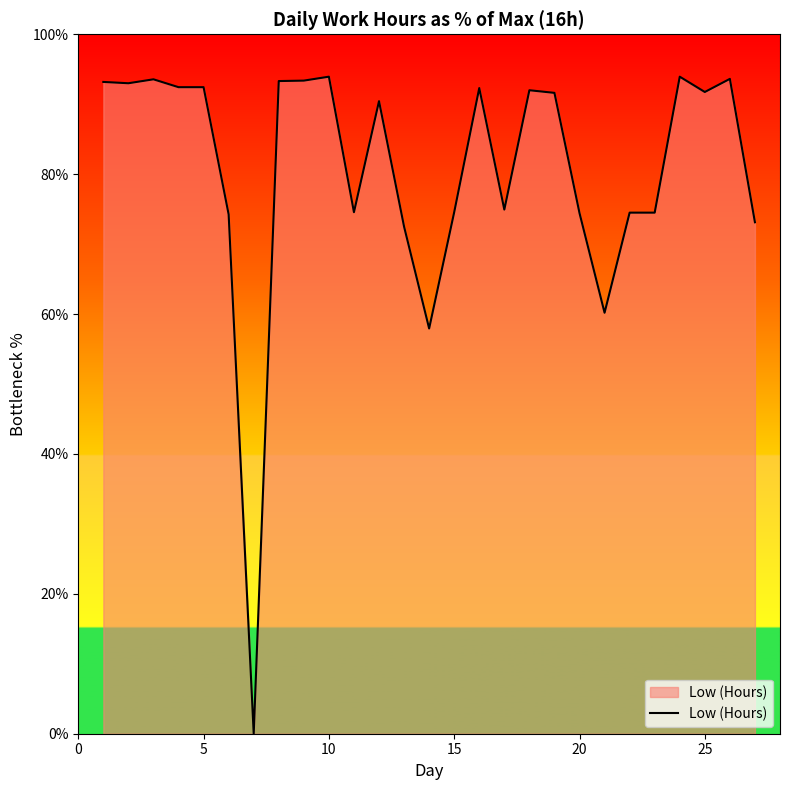

What is the maximum value shown in the chart?

93.9